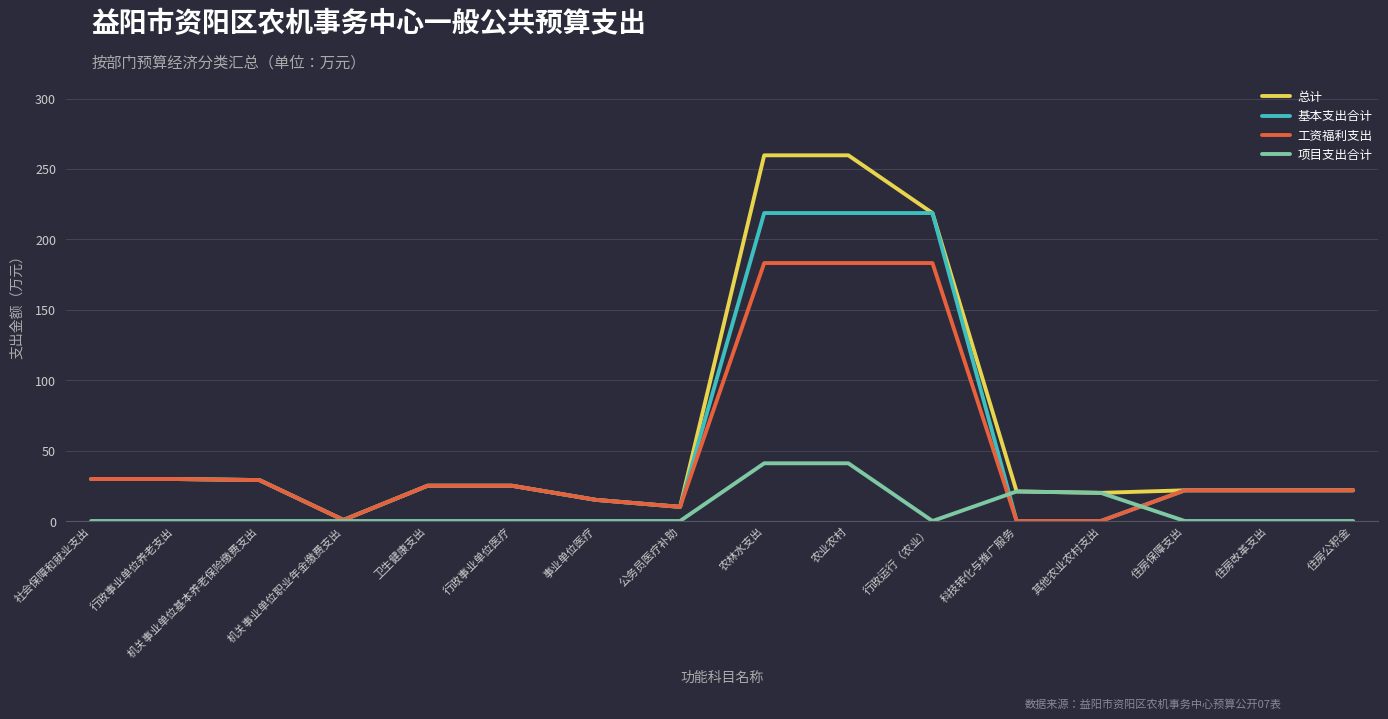

Does the chart have visible grid lines?

Yes